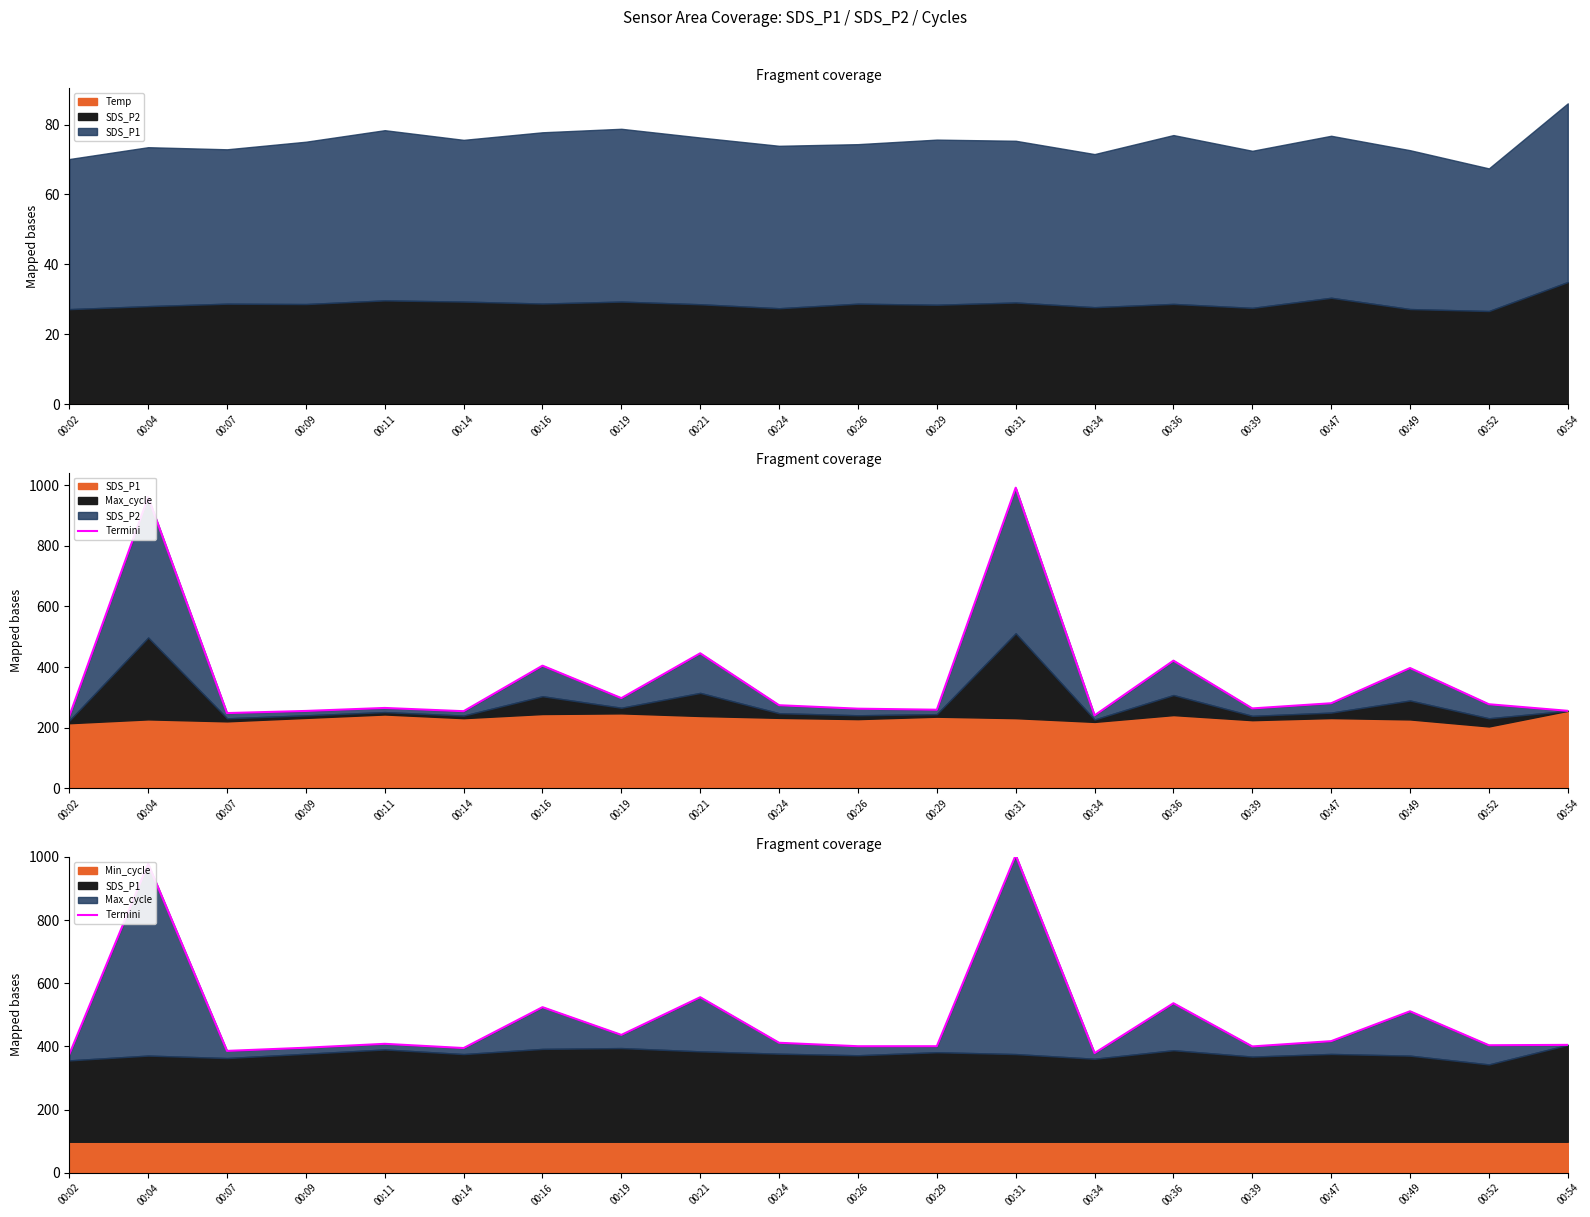

At which category does the data reach its first local valley?

00:07